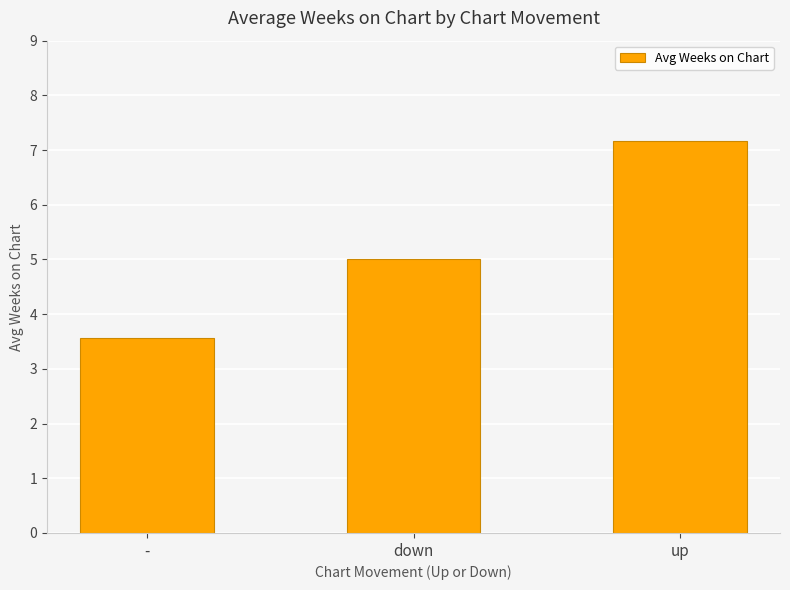

Are the bars grouped side by side (vs. stacked)?

No